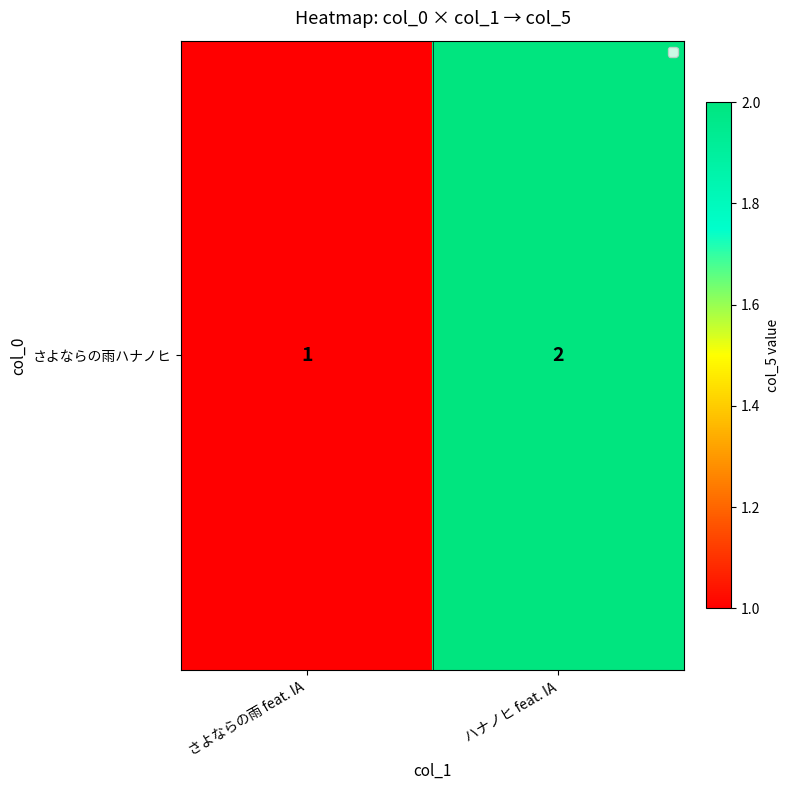

The value at さよならの雨 feat. IA is 1. True or false?

True